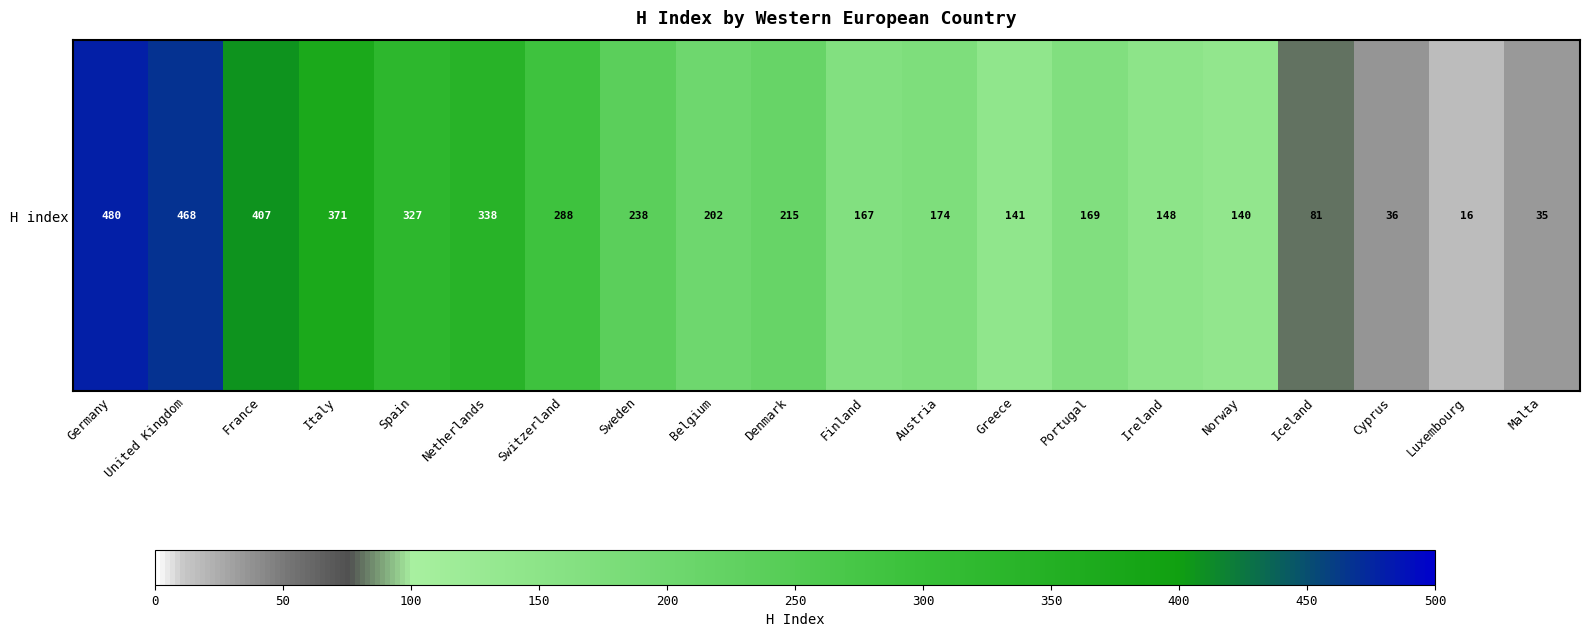

Rank the categories by value from lowest to highest.

Luxembourg, Malta, Cyprus, Iceland, Norway, Greece, Ireland, Finland, Portugal, Austria, Belgium, Denmark, Sweden, Switzerland, Spain, Netherlands, Italy, France, United Kingdom, Germany